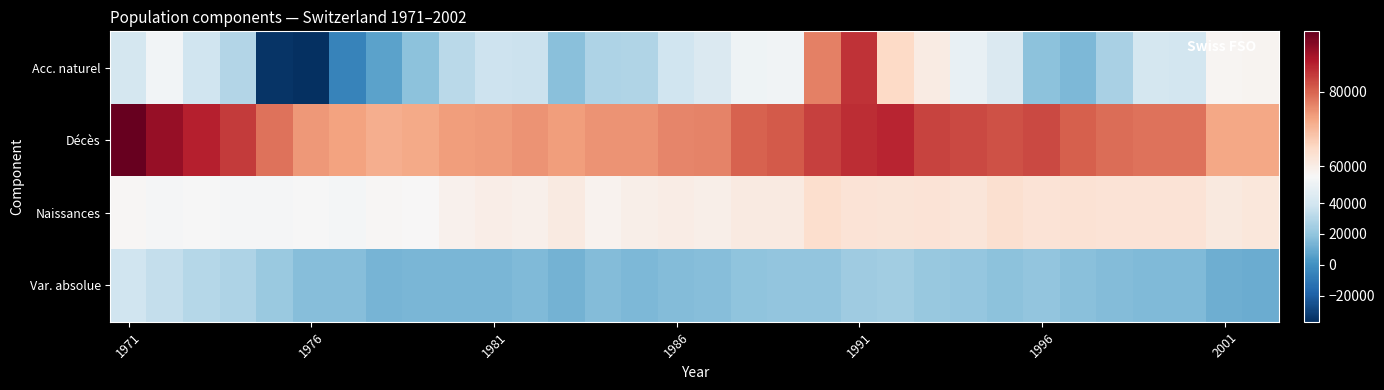

Count the number of categories in the chart.

32